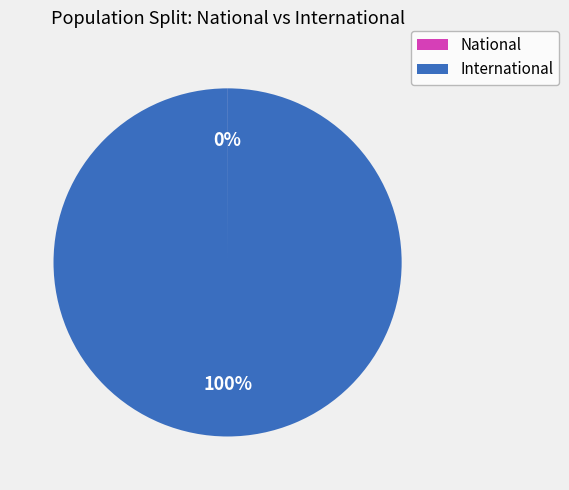

To the nearest percent, what is the average slice percentage?

50%